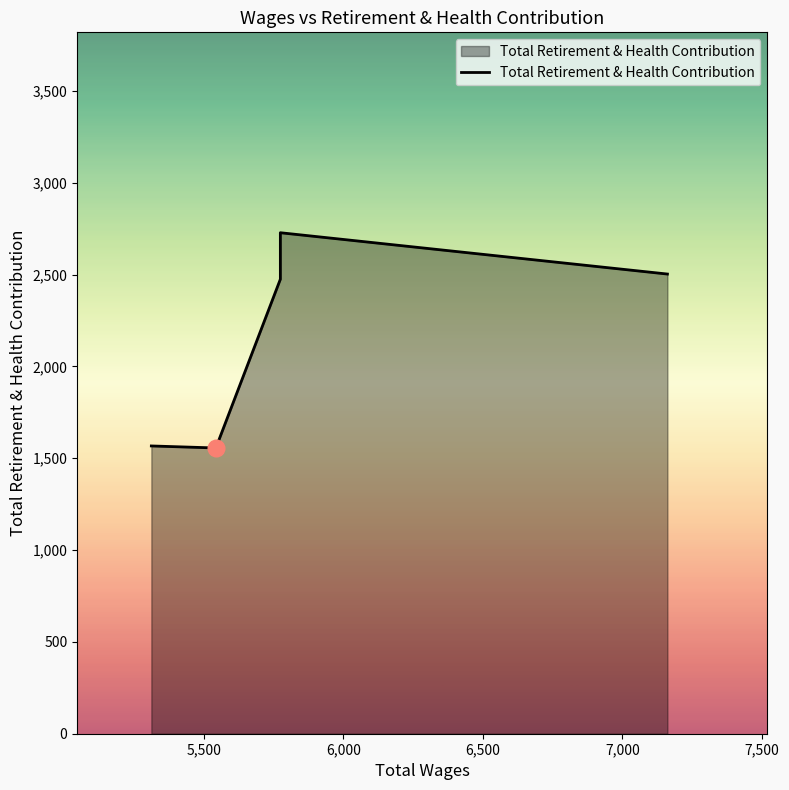

What is the difference between the maximum and minimum values?

1172